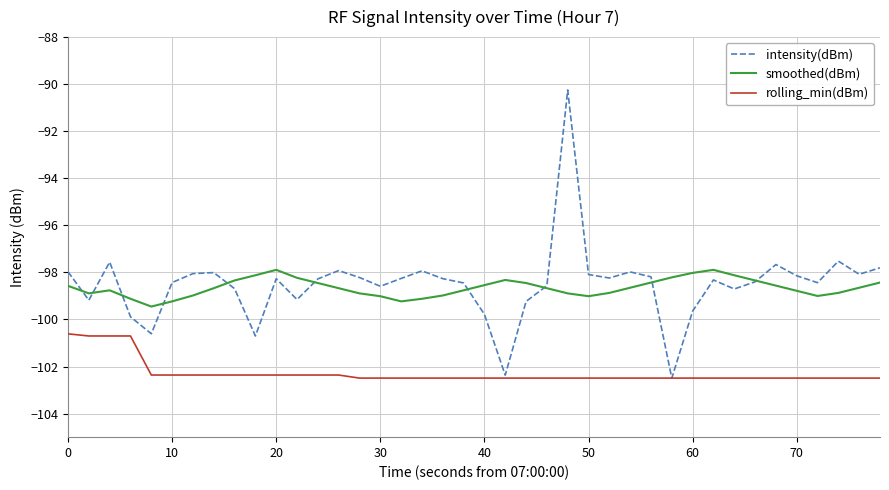

Which series has the widest spread of values?

intensity(dBm)